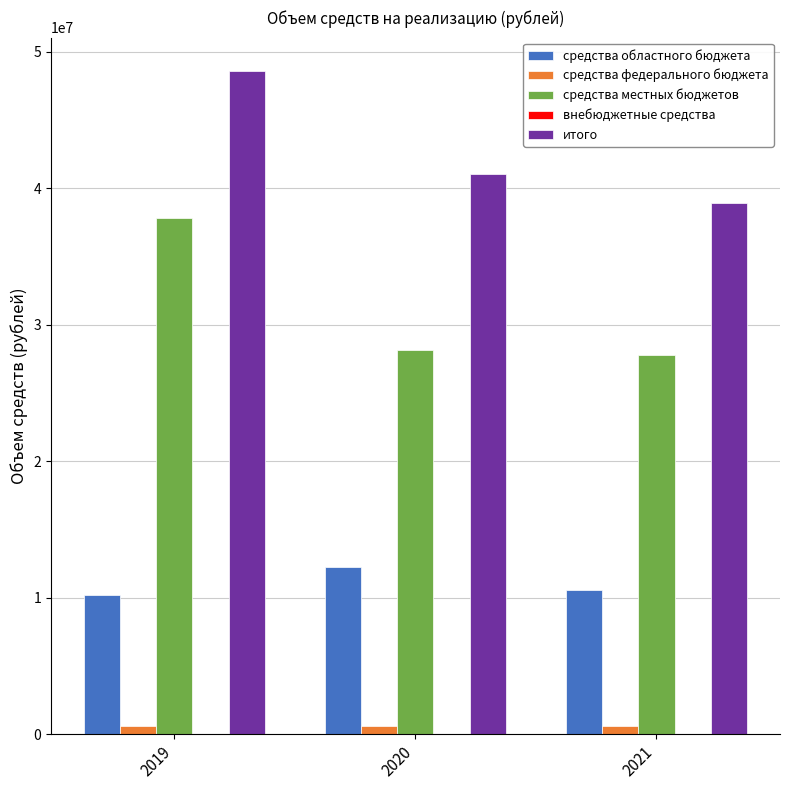

At how many categories does at least one series exceed 18779261?

3